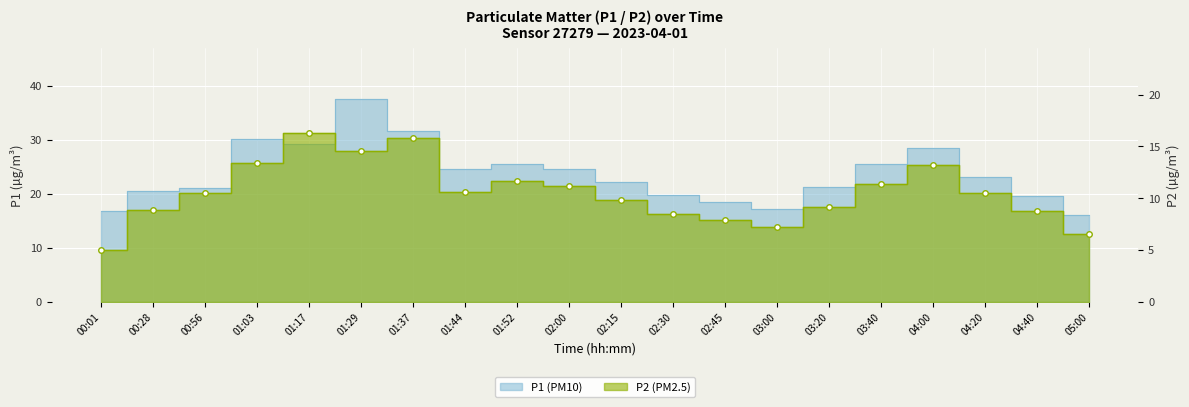

Reading left to right, what are all the values shown in this chart?

P1: 16.9	20.4	21.0	30.1	29.2	37.5	31.7	24.5	25.4	24.6	22.1	19.8	18.5	17.2	21.3	25.6	28.4	23.1	19.5	16.0
P2: 5.0	8.9	10.5	13.4	16.3	14.6	15.8	10.6	11.6	11.2	9.8	8.5	7.9	7.2	9.1	11.4	13.2	10.5	8.8	6.5